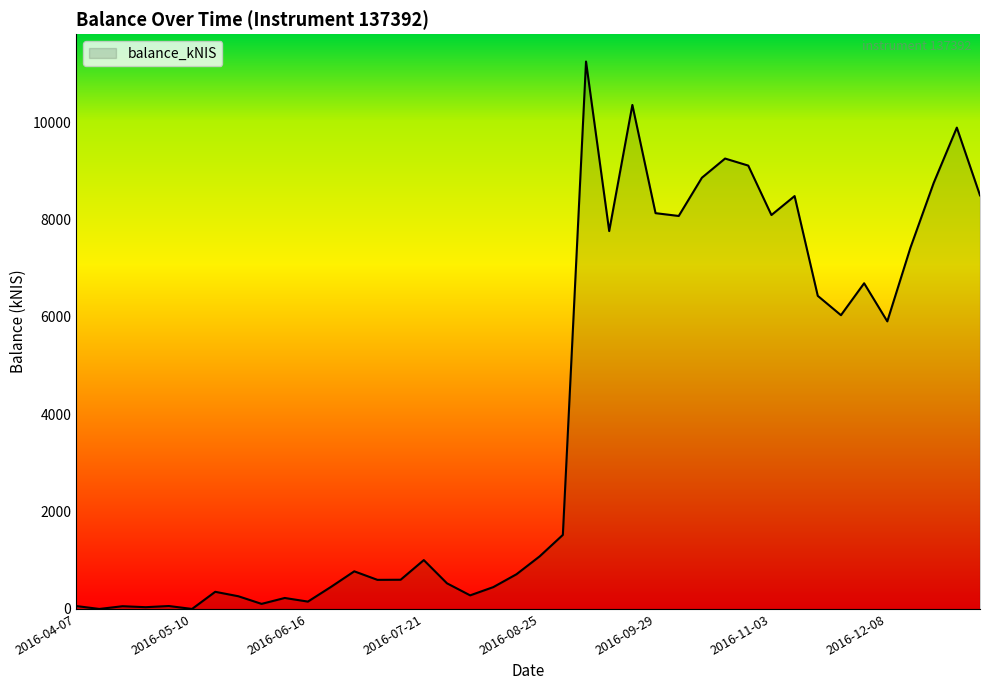

How many interior local valleys (lower than both neighbors) does the data have?

12